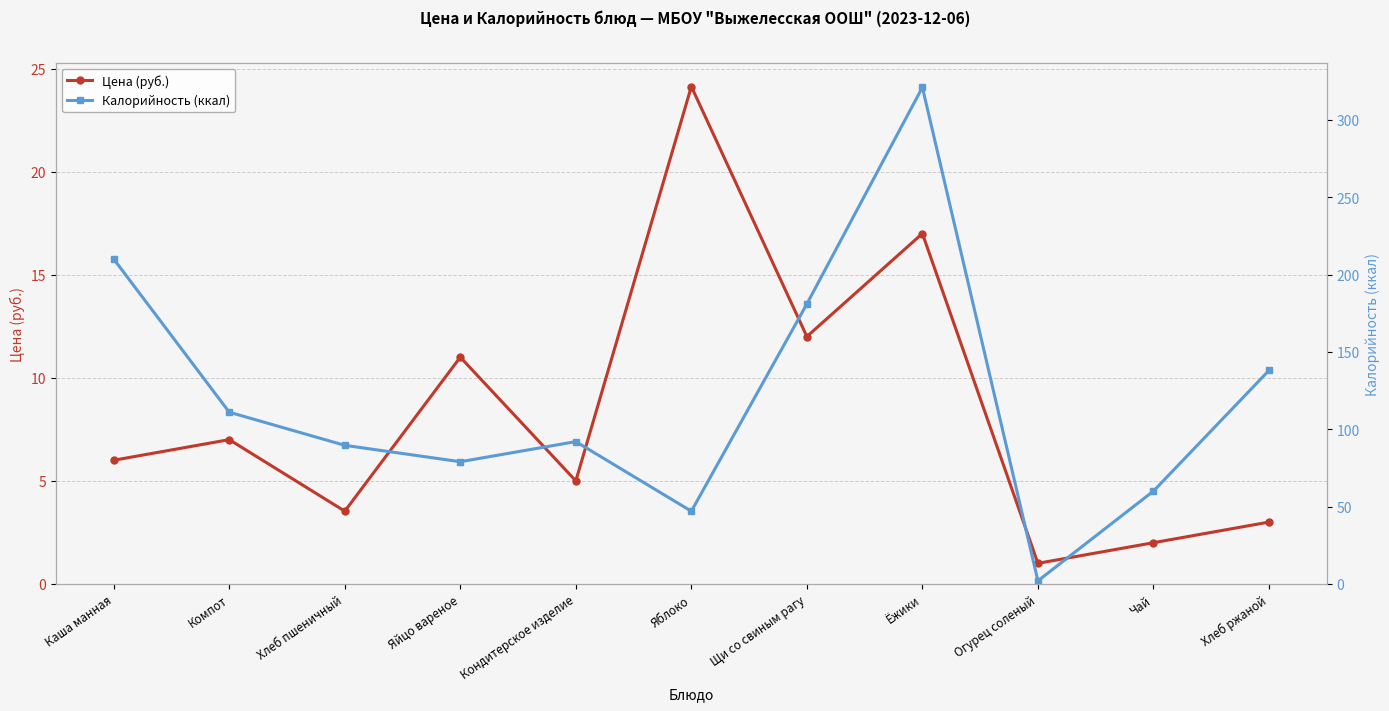

Is it true that Калорийность (ккал) equals 47.0 at Яблоко?

True